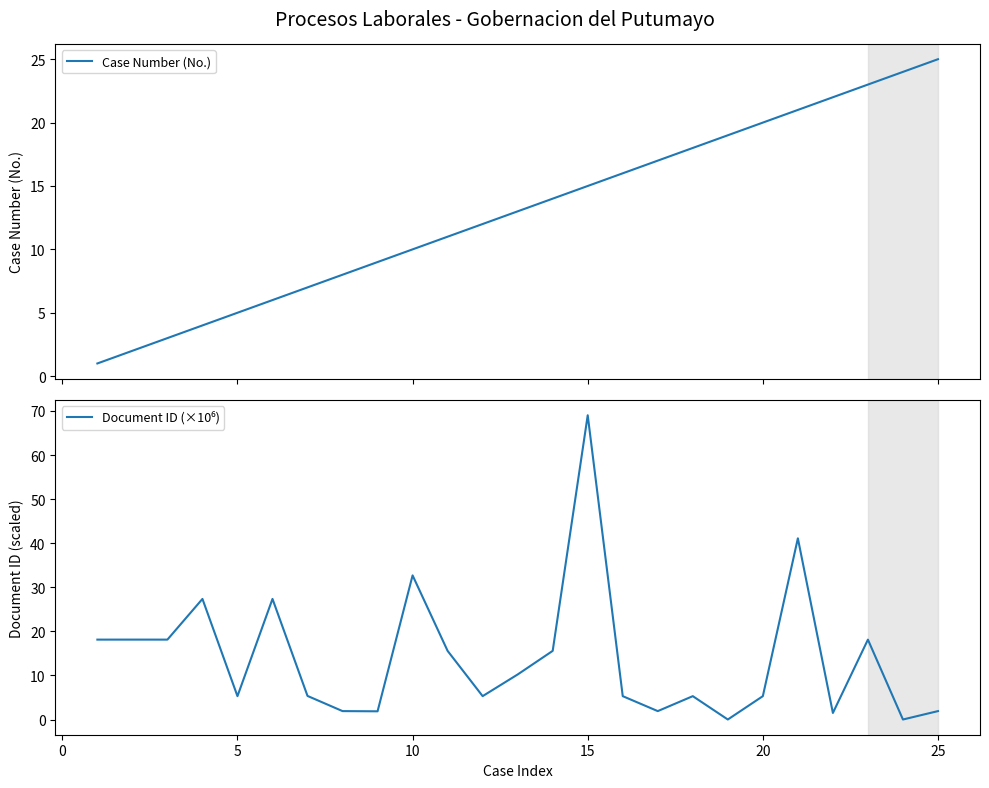

How many intersections are there between Document ID (×10⁶) and Case Number (No.)?

7